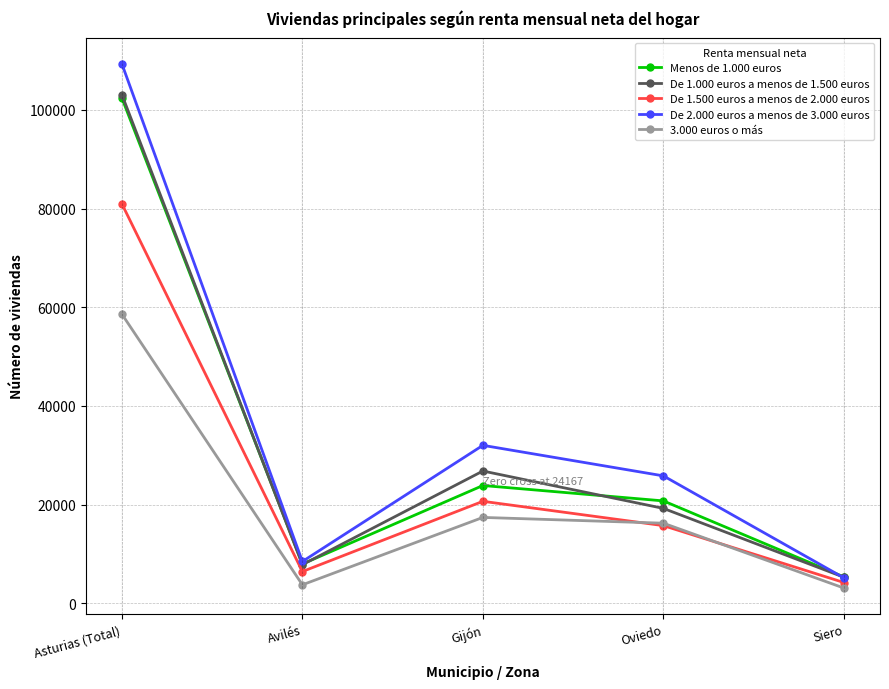

At Gijón, list the series in order from largest to smallest.

De 2.000 euros a menos de 3.000 euros, De 1.000 euros a menos de 1.500 euros, Menos de 1.000 euros, De 1.500 euros a menos de 2.000 euros, 3.000 euros o más